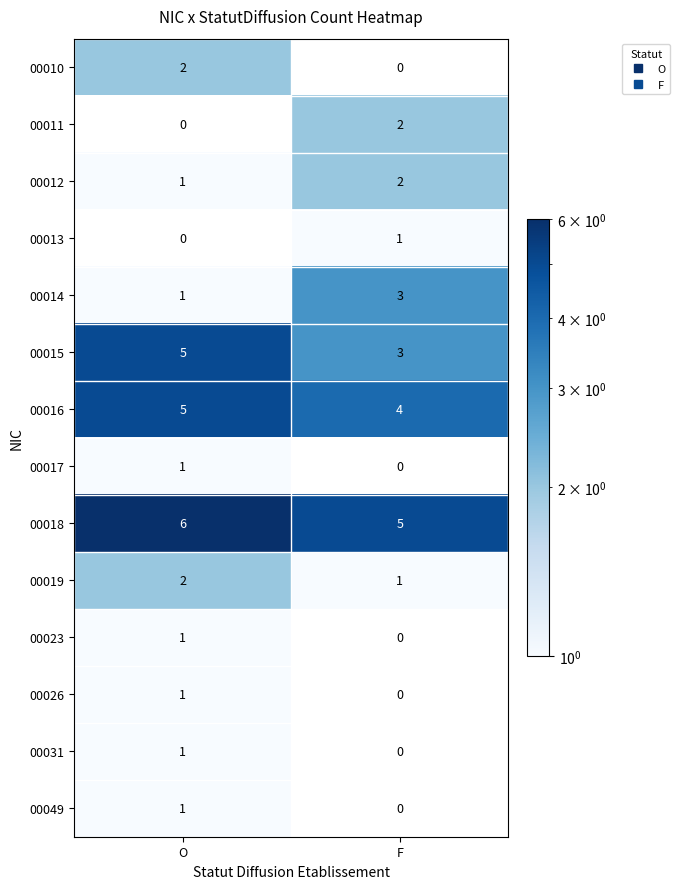

How many data points does each series have?

2